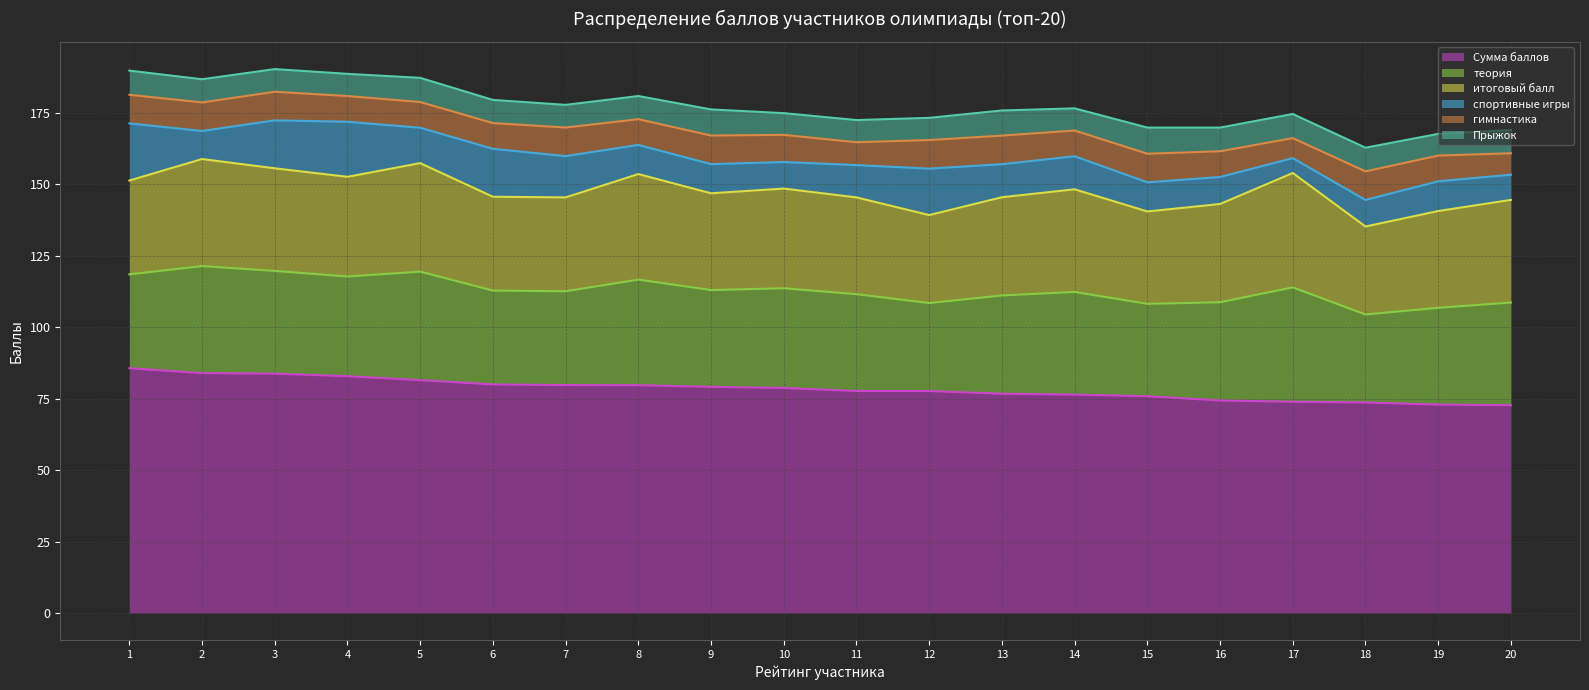

Reading left to right, extract all data points from this chart.

Сумма баллов (линия): 1=85.6	2=83.9	3=83.8	4=82.8	5=81.5	6=80.0	7=79.7	8=79.7	9=79.1	10=78.7	11=77.7	12=77.7	13=76.7	14=76.4	15=75.8	16=74.3	17=73.9	18=73.7	19=72.9	20=72.7
теория (линия): 1=118.5	2=121.4	3=119.7	4=117.7	5=119.4	6=112.8	7=112.6	8=116.6	9=113.0	10=113.6	11=111.5	12=108.4	13=111.1	14=112.3	15=108.2	16=108.7	17=113.9	18=104.4	19=106.8	20=108.6
итоговый балл (линия): 1=151.3	2=158.8	3=155.6	4=152.6	5=157.4	6=145.6	7=145.4	8=153.5	9=146.8	10=148.5	11=145.4	12=139.2	13=145.4	14=148.2	15=140.5	16=143.1	17=153.9	18=135.2	19=140.6	20=144.5
спортивные игры (линия): 1=171.3	2=168.6	3=172.3	4=171.8	5=169.8	6=162.4	7=159.8	8=163.7	9=157.0	10=157.8	11=156.7	12=155.4	13=157.0	14=159.8	15=150.7	16=152.5	17=159.1	18=144.5	19=151.0	20=153.3
гимнастика (линия): 1=181.3	2=178.6	3=182.3	4=180.8	5=178.8	6=171.4	7=169.8	8=172.7	9=167.0	10=167.3	11=164.7	12=165.4	13=167.0	14=168.8	15=160.7	16=161.5	17=166.1	18=154.5	19=160.0	20=160.8
Прыжок (линия): 1=189.7	2=186.7	3=190.3	4=188.6	5=187.2	6=179.5	7=177.8	8=180.8	9=176.2	10=174.8	11=172.4	12=173.2	13=175.8	14=176.5	15=169.8	16=169.8	17=174.6	18=162.8	19=167.6	20=168.9